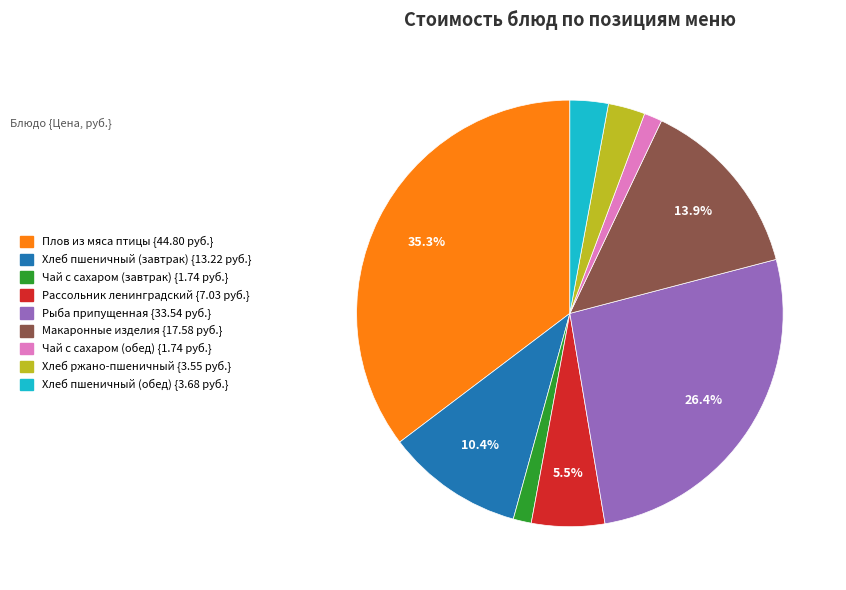

Combined, what portion of the pie is Рассольник ленинградский and Макаронные изделия?

19.4%